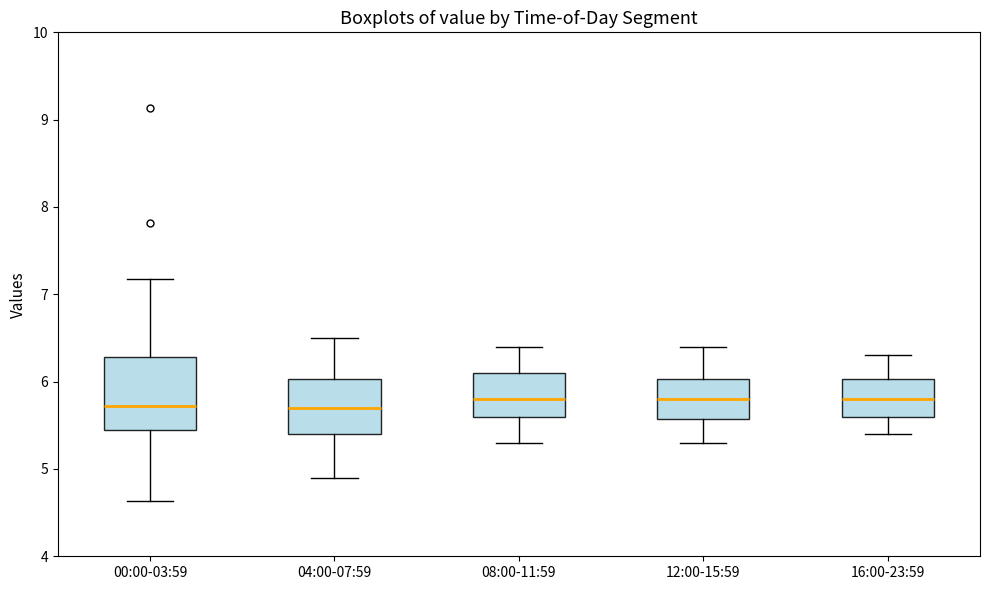

Reading left to right, transcribe this box plot: for each box, give where its median line is, the range the box spans, and where its two whiskers end, as read against the y-axis. The values are not printed on the chart, so give them approximately, as read against the axis.

00:00-03:59: median 5.7, box 5.4 to 6.3, whiskers 4.6 to 7.2
04:00-07:59: median 5.7, box 5.4 to 6.0, whiskers 4.9 to 6.5
08:00-11:59: median 5.8, box 5.6 to 6.1, whiskers 5.3 to 6.4
12:00-15:59: median 5.8, box 5.6 to 6.0, whiskers 5.3 to 6.4
16:00-23:59: median 5.8, box 5.6 to 6.0, whiskers 5.4 to 6.3